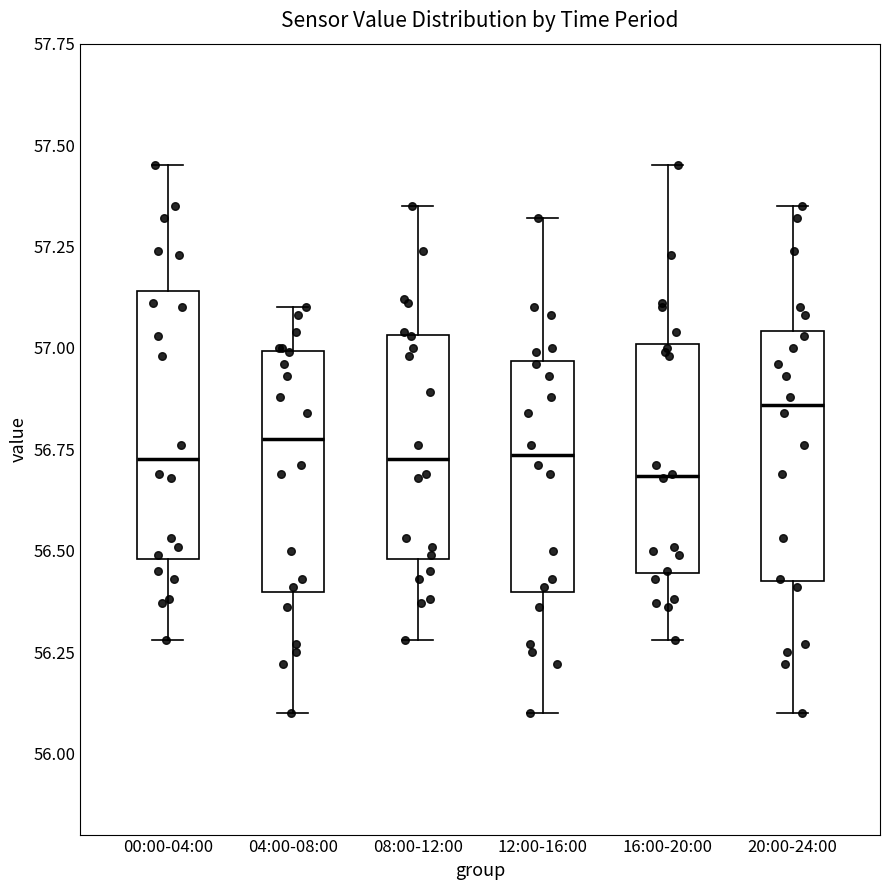

Reading left to right, read every box against the y-axis: the position of its median line, the range the box covers, and the ends of its whiskers. The values are not printed on the chart, so give them approximately, as read against the axis.

00:00-04:00: median 56.75, box 56.50 to 57.15, whiskers 56.30 to 57.45
04:00-08:00: median 56.80, box 56.40 to 57.00, whiskers 56.10 to 57.10
08:00-12:00: median 56.75, box 56.50 to 57.05, whiskers 56.30 to 57.35
12:00-16:00: median 56.75, box 56.40 to 56.95, whiskers 56.10 to 57.30
16:00-20:00: median 56.70, box 56.45 to 57.00, whiskers 56.30 to 57.45
20:00-24:00: median 56.85, box 56.45 to 57.05, whiskers 56.10 to 57.35